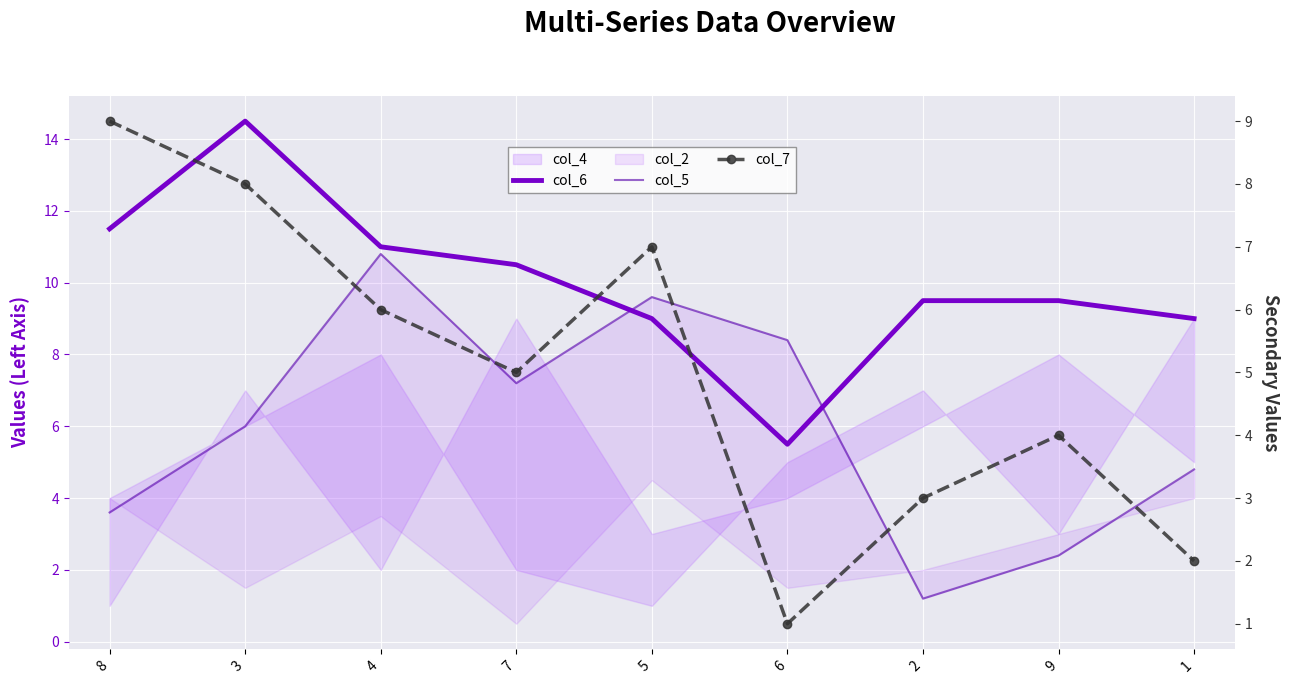

What is the difference between the second highest and second lowest values in the col_6 series?

2.5